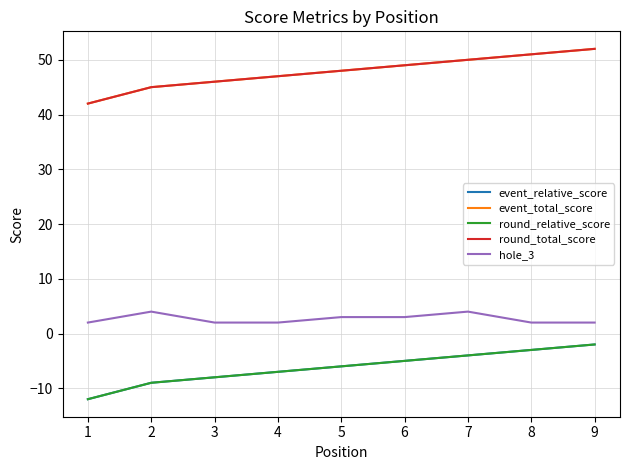

Does the chart have visible grid lines?

Yes